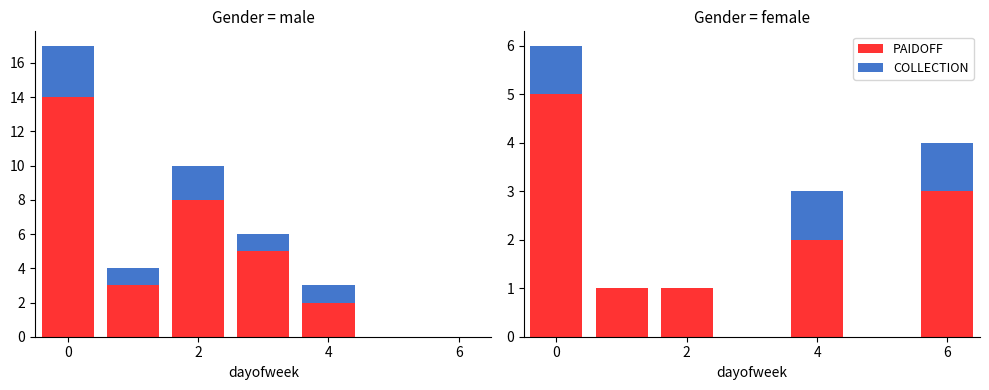

What is the label of the 5th bar from the left?

4